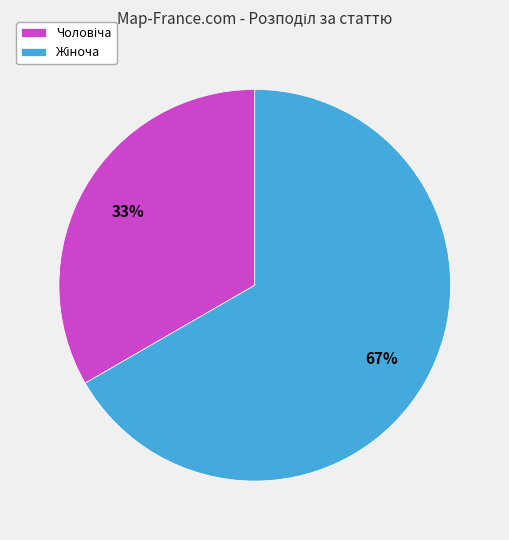

How many segments does this pie chart have?

2